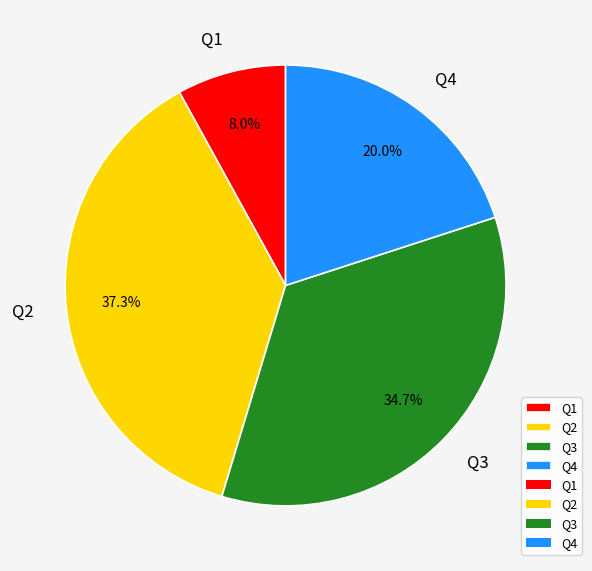

Rank the categories by value from lowest to highest.

Q1, Q4, Q3, Q2